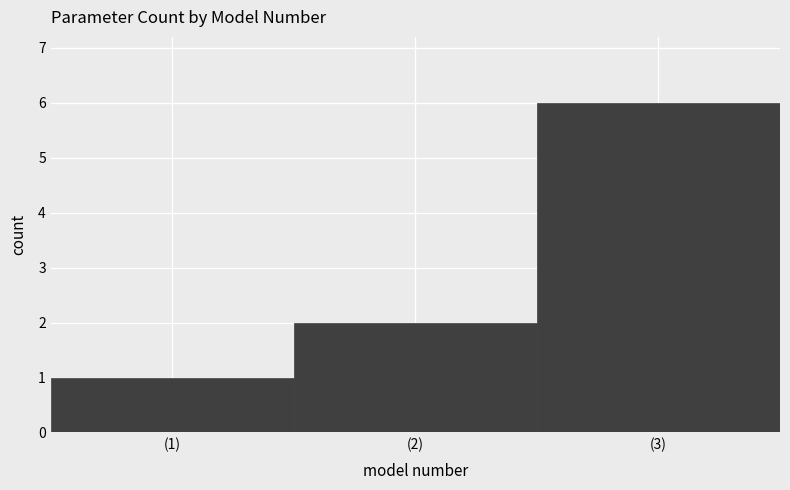

Reading left to right, list every bar in this chart as the range it spans on the x-axis followed by its height. The values are not printed on the chart, so give them approximately, as read against the axis.

0.5 to 1.5: 1
1.5 to 2.5: 2
2.5 to 3.5: 6